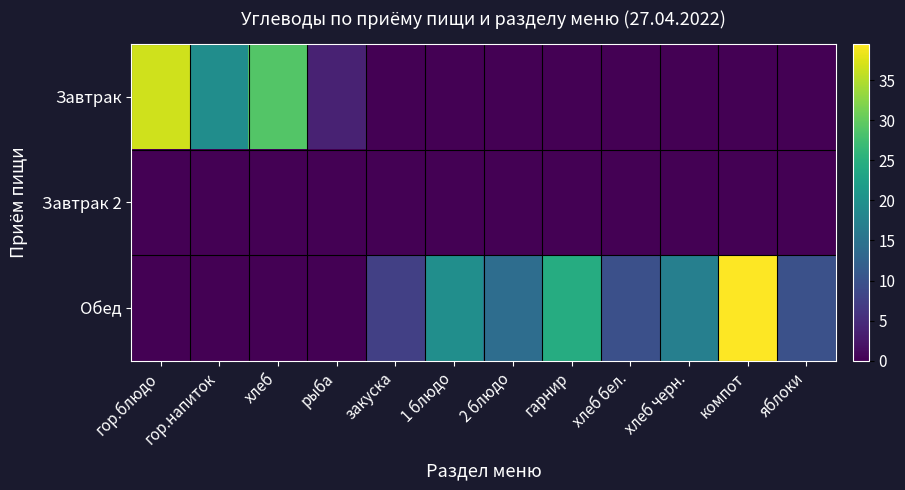

Reading left to right, what are all the values shown in this chart?

Завтрак: гор.блюдо=36.7	гор.напиток=19.3	хлеб=29.0	рыба=3.8	закуска=0.0	1 блюдо=0.0	2 блюдо=0.0	гарнир=0.0	хлеб бел.=0.0	хлеб черн.=0.0	компот=0.0	яблоки=0.0
Завтрак 2: гор.блюдо=0.0	гор.напиток=0.0	хлеб=0.0	рыба=0.0	закуска=0.0	1 блюдо=0.0	2 блюдо=0.0	гарнир=0.0	хлеб бел.=0.0	хлеб черн.=0.0	компот=0.0	яблоки=0.0
Обед: гор.блюдо=0.0	гор.напиток=0.0	хлеб=0.0	рыба=0.0	закуска=7.4	1 блюдо=19.6	2 блюдо=14.1	гарнир=24.5	хлеб бел.=9.7	хлеб черн.=17.0	компот=39.5	яблоки=9.8